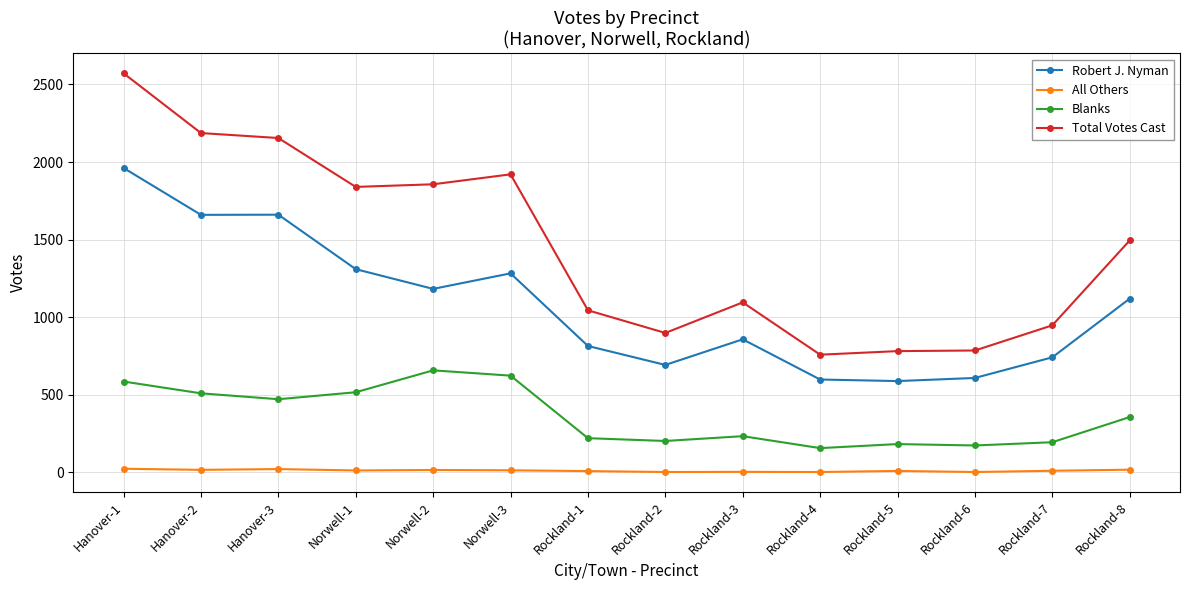

The value of Total Votes Cast at Rockland-6 is 1164. True or false?

False